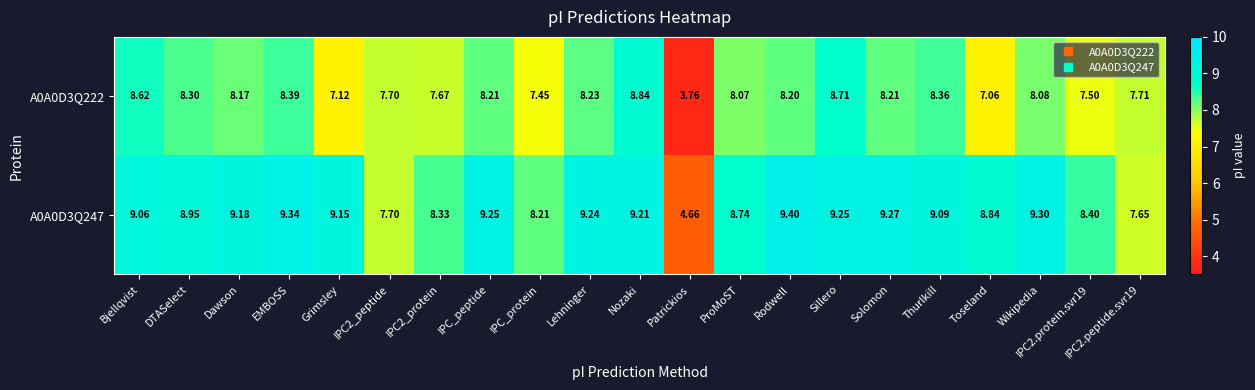

At which label does A0A0D3Q222 first exceed 8?

Bjellqvist